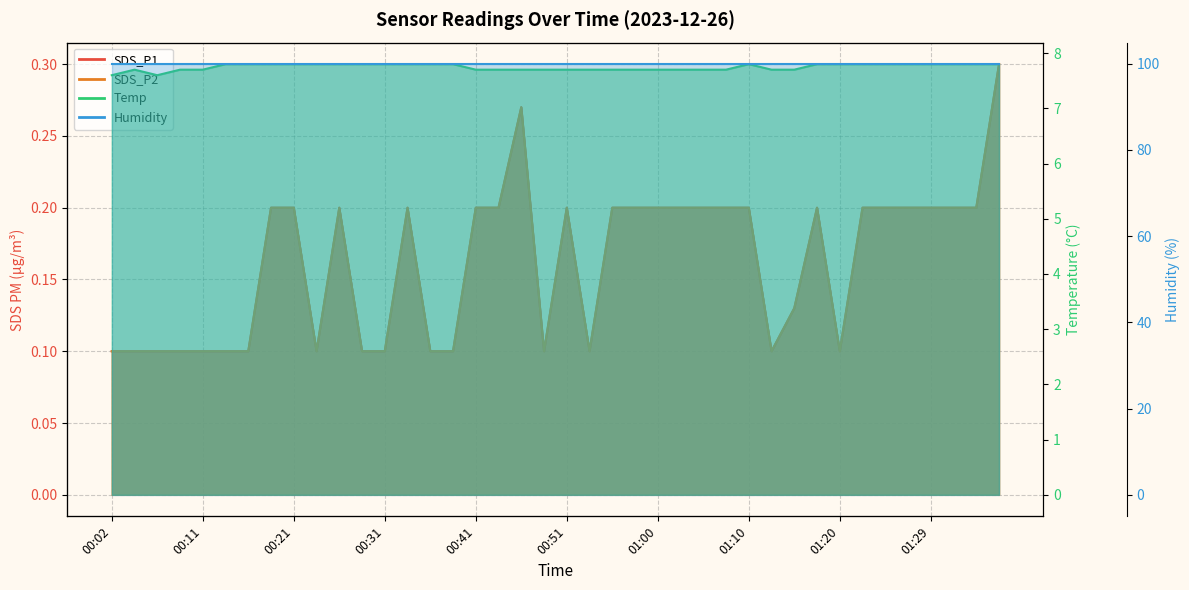

What is the sum of all Temp_line values?

309.9